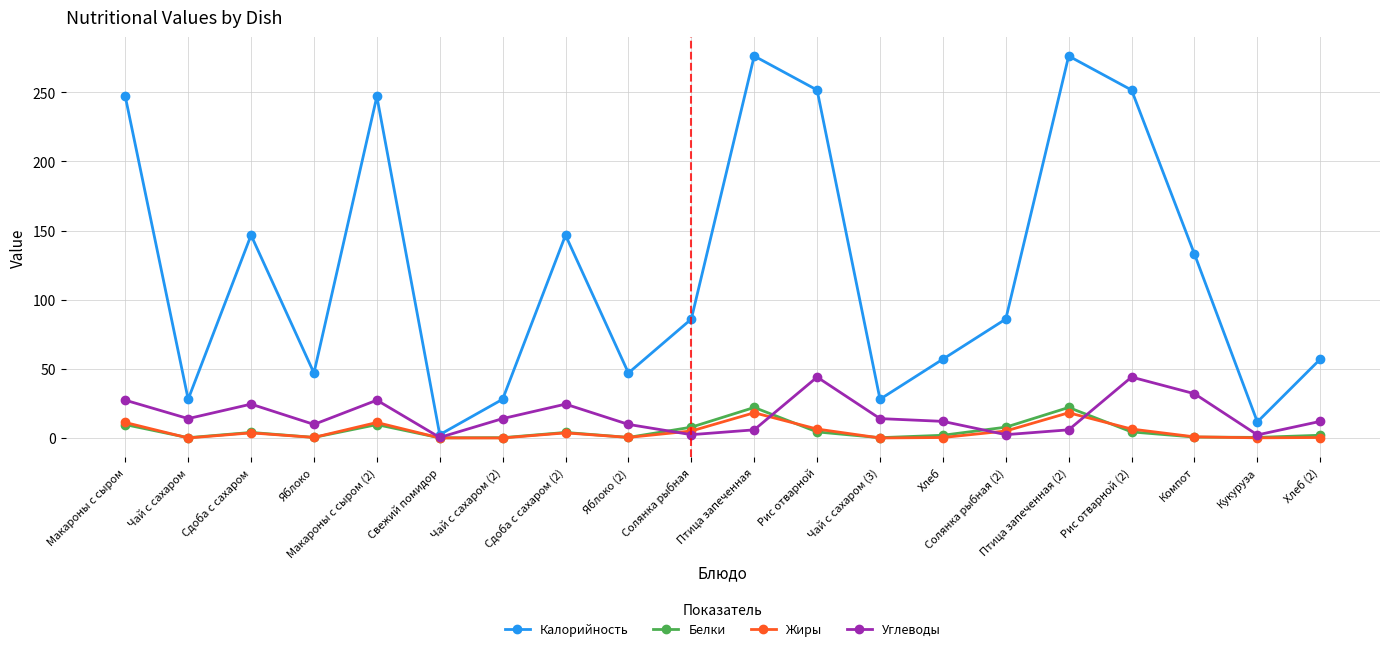

At which category does Жиры reach its first local valley?

Чай с сахаром